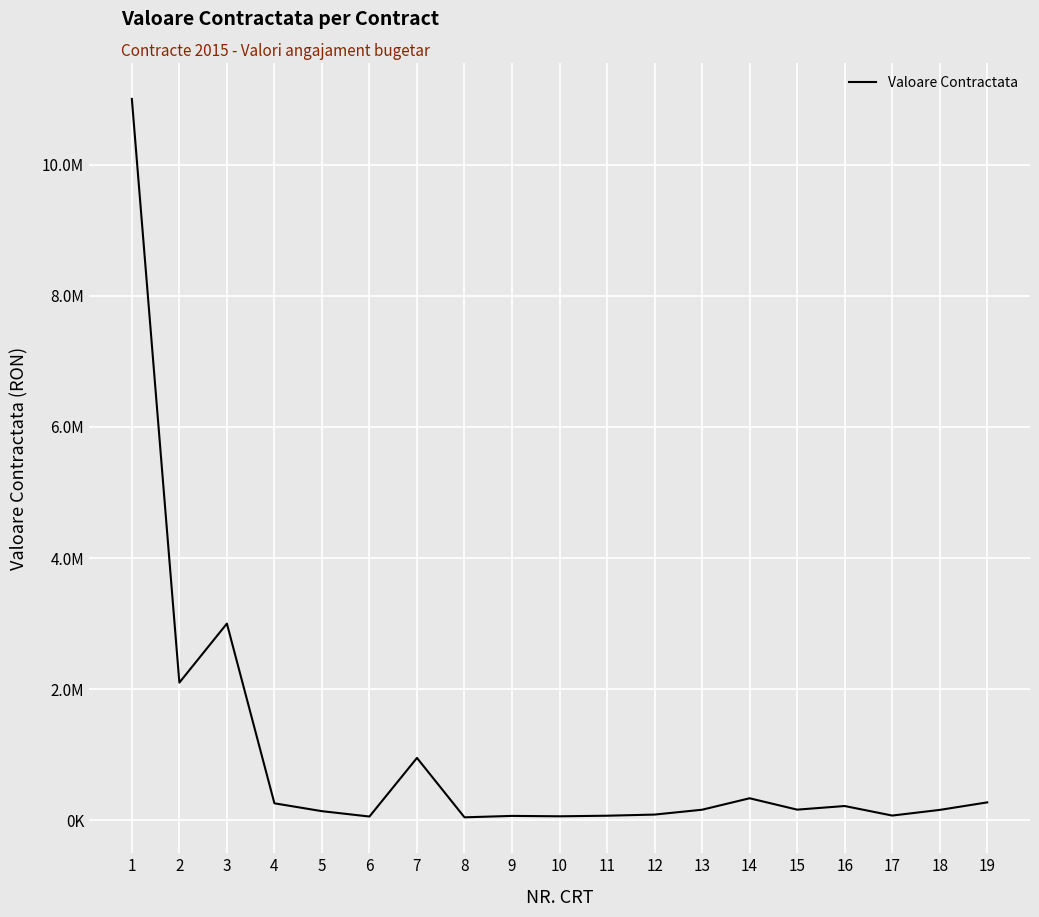

What is the value of the 17th point from the left?

73061.7